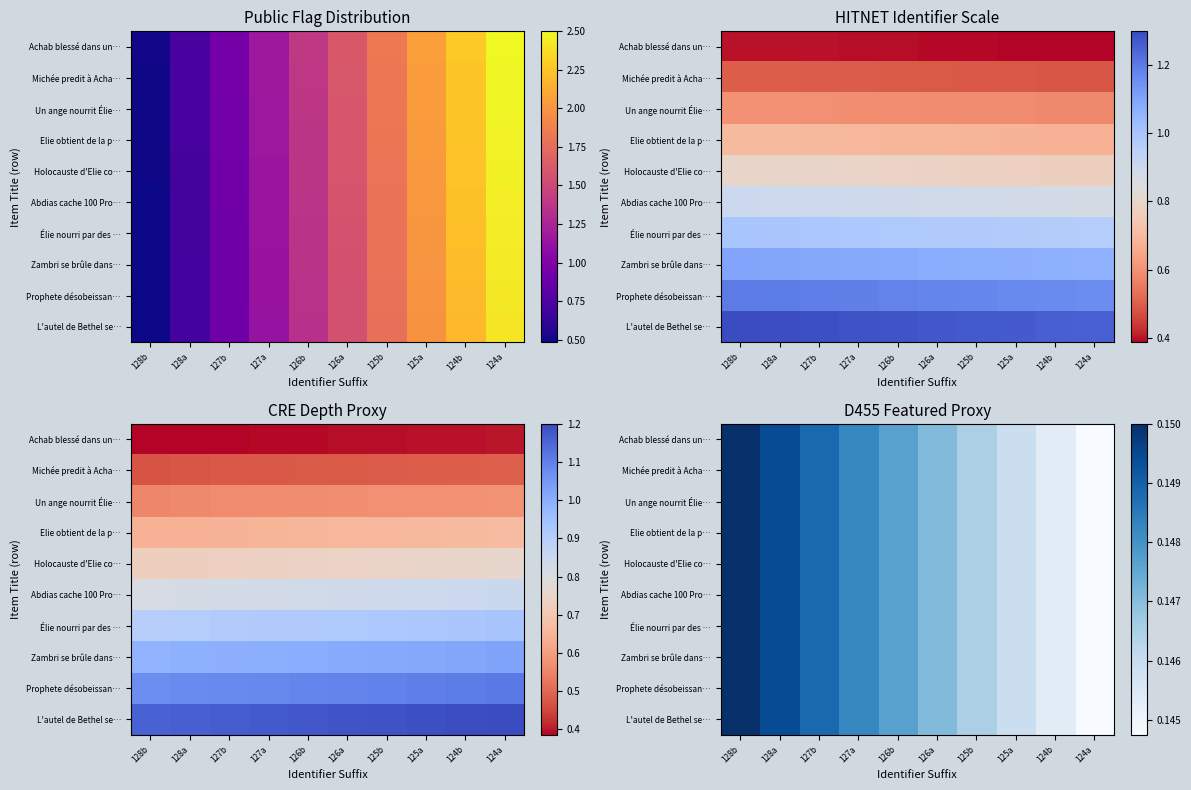

Rank the series at 128a from lowest to highest value.

Achab blessé dans un…, Michée predit à Acha…, Un ange nourrit Élie…, Elie obtient de la p…, Holocauste d'Elie co…, Abdias cache 100 Pro…, Élie nourri par des …, Zambri se brûle dans…, Prophete désobeissan…, L'autel de Bethel se…